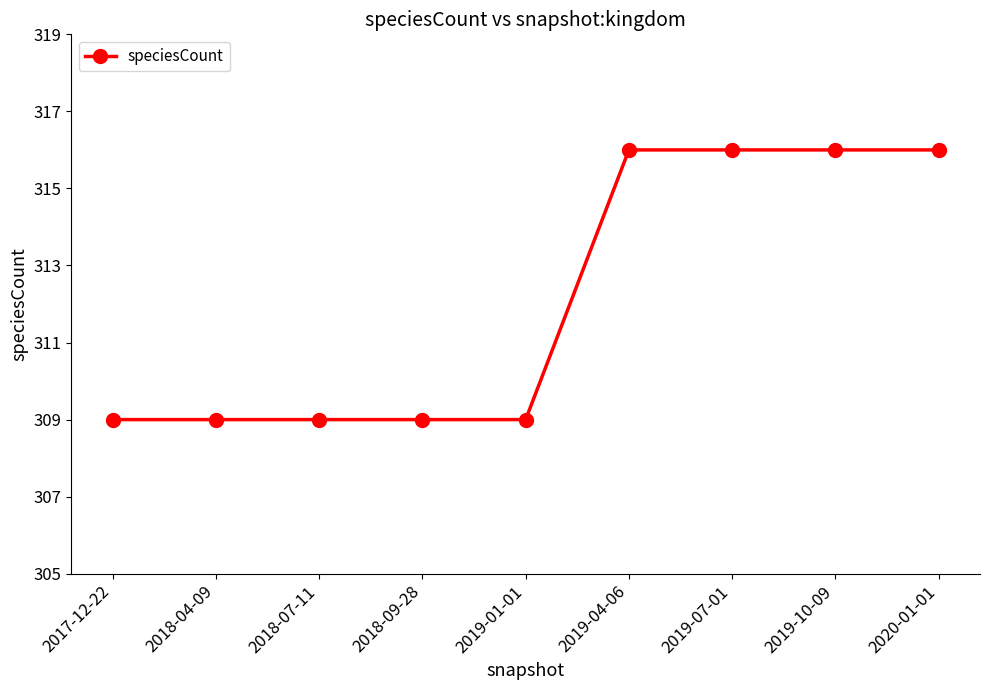

What value does the data have at 2019-01-01?

309